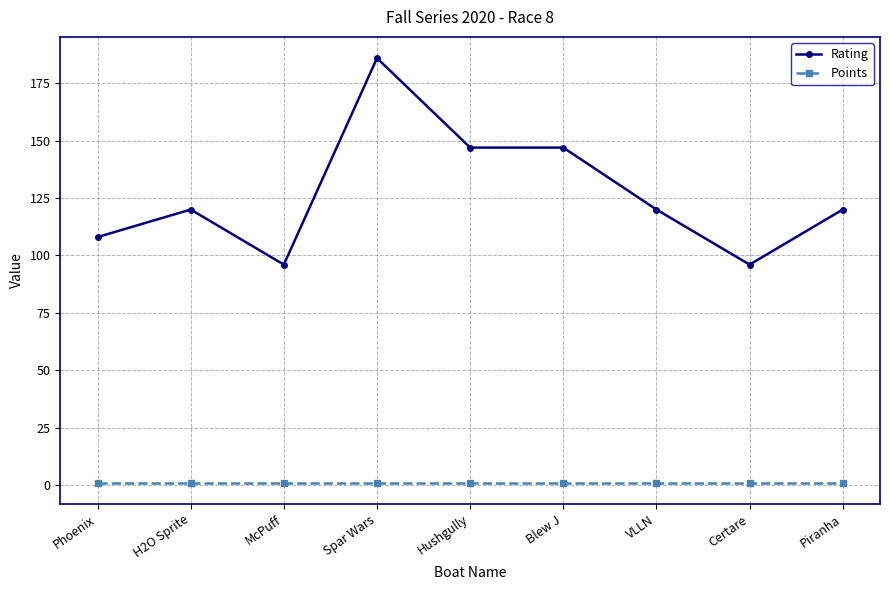

True or false: Rating and Points cross at least once.

False